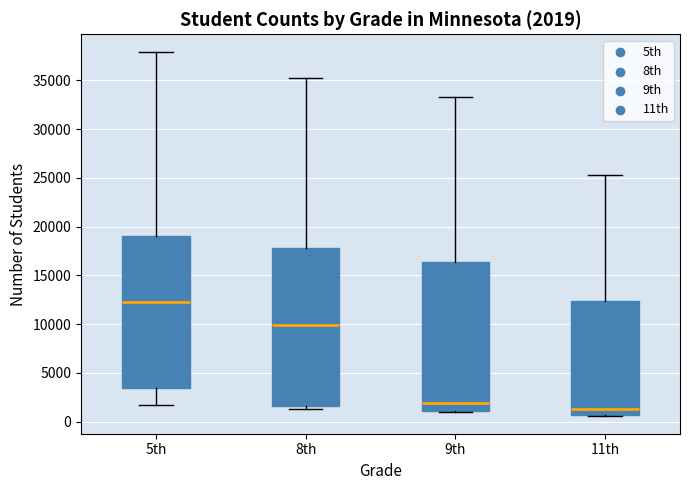

Which box has the highest median line?

5th